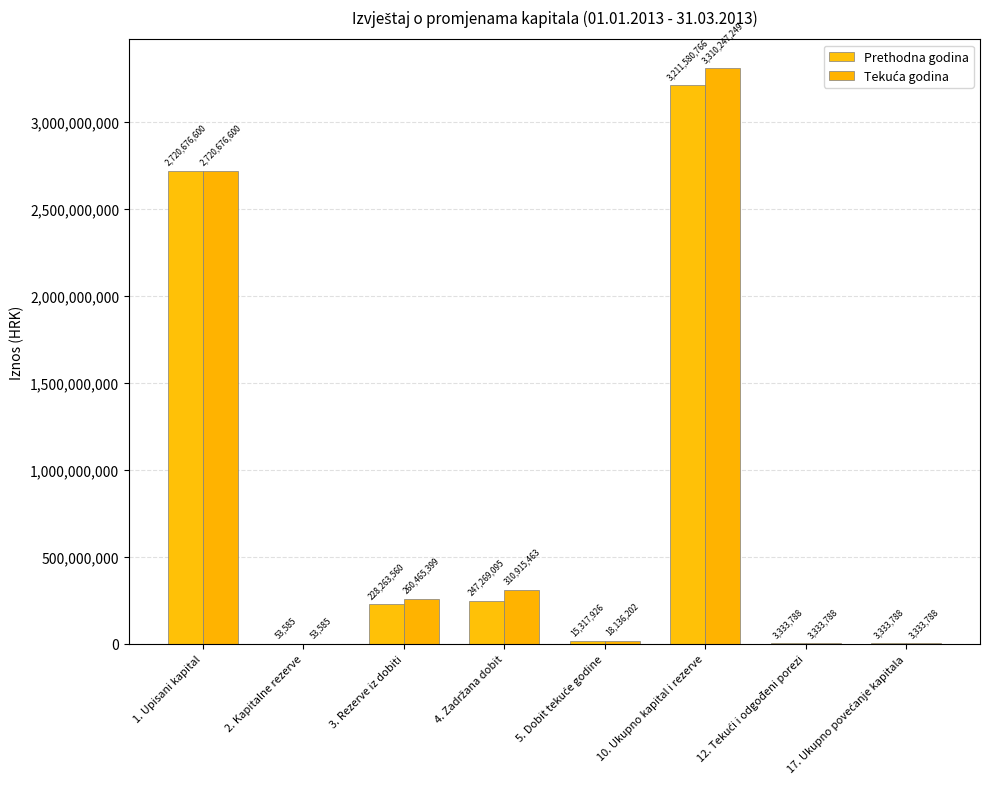

What is the difference between the maximum and minimum values in the Tekuća godina series?

3310193664